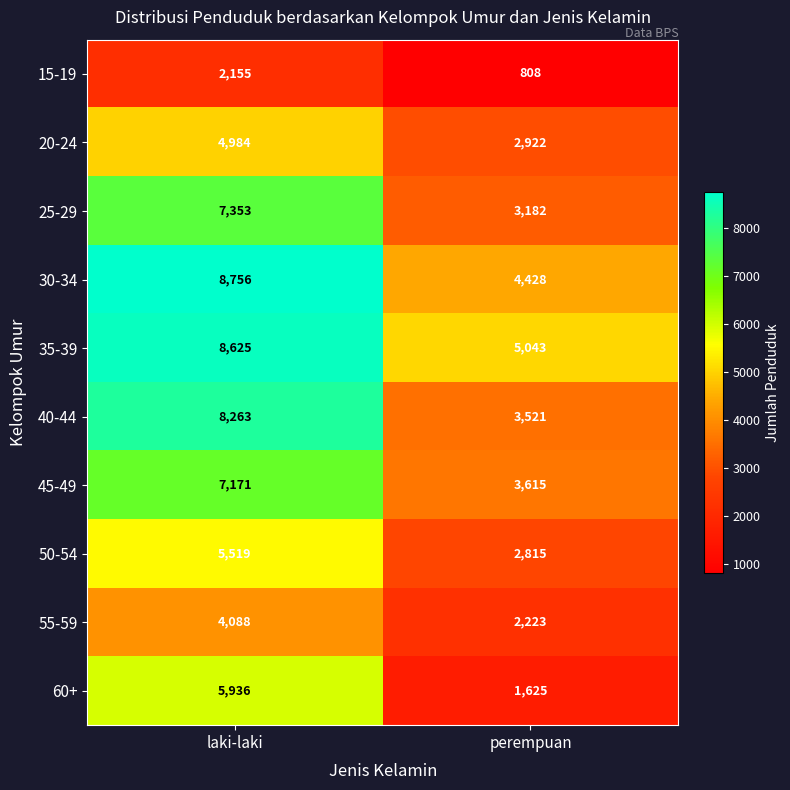

List the series in order of their peak value, lowest first.

15-19, 55-59, 20-24, 50-54, 60+, 45-49, 25-29, 40-44, 35-39, 30-34